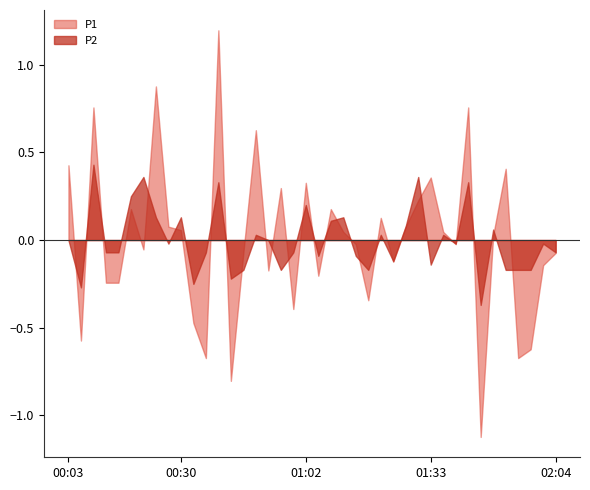

What is the maximum value shown in the chart?

1.2